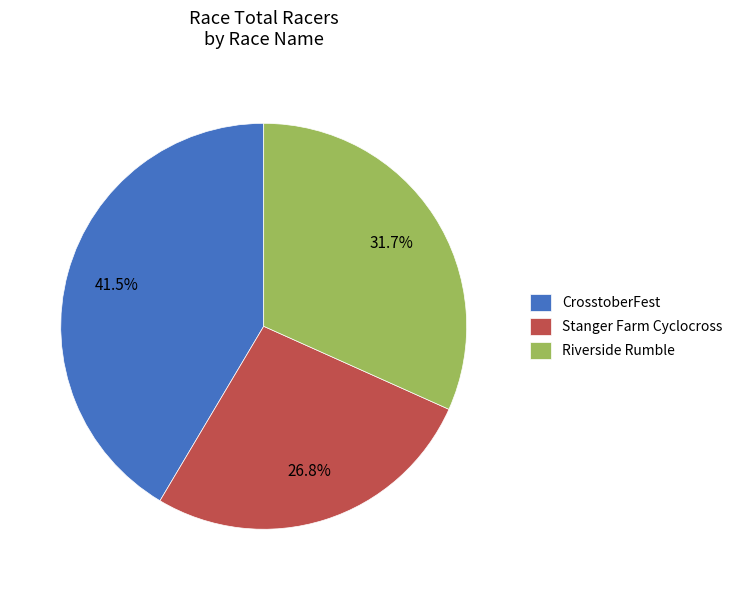

Does any single category account for the majority?

No